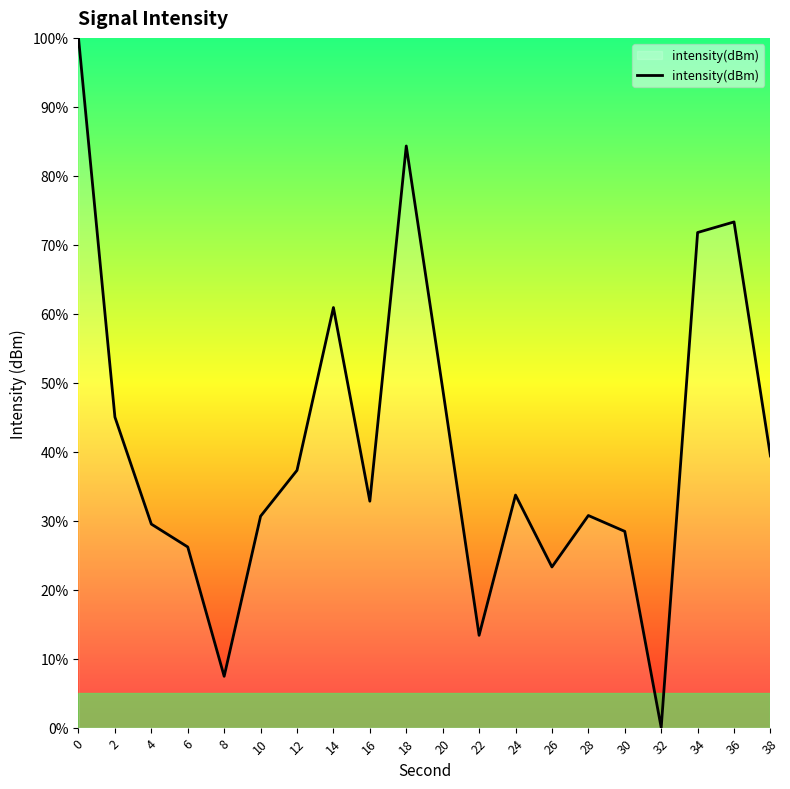

What is the difference between the second highest and minimum values?

84.3